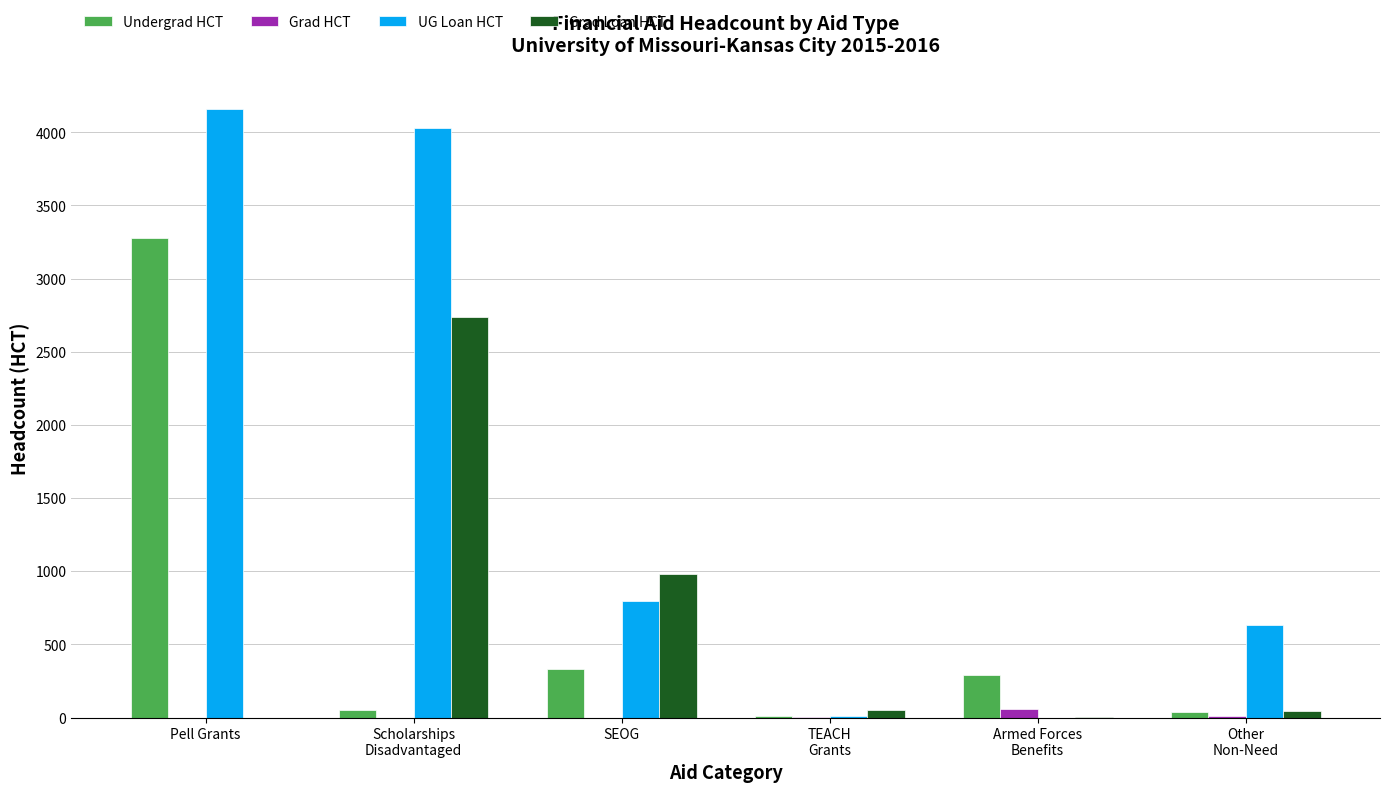

Which series has the largest total across all categories?

UG Loan HCT